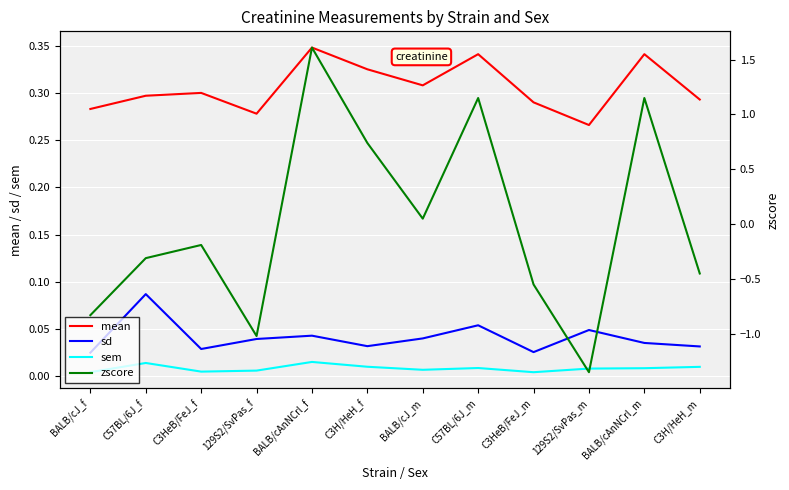

How many lines are shown in the chart?

4